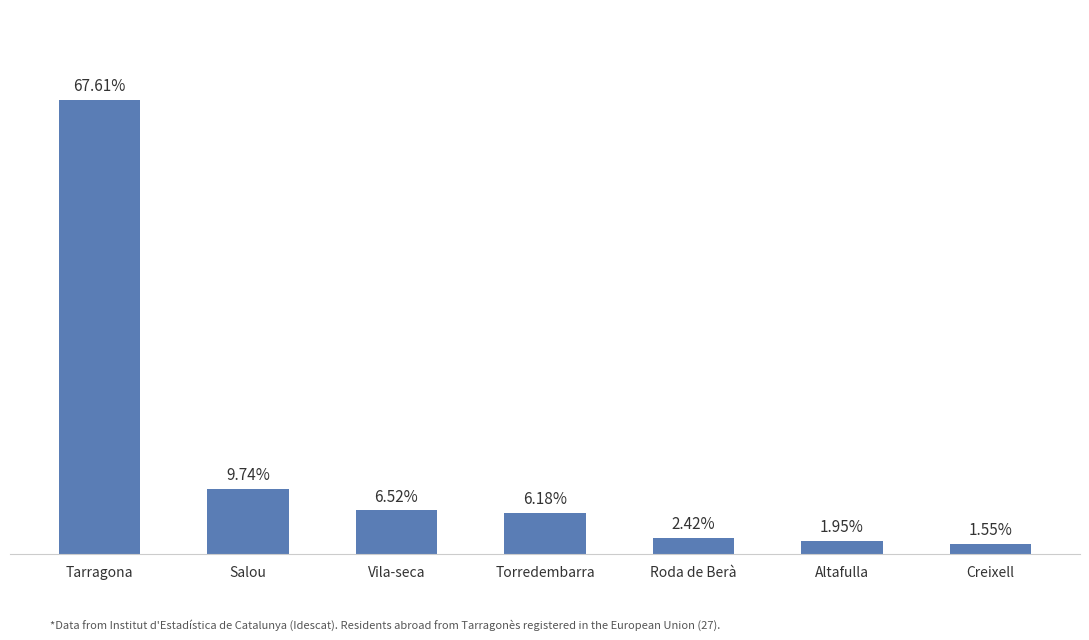

List the labels in order of value, largest first.

Tarragona, Salou, Vila-seca, Torredembarra, Roda de Berà, Altafulla, Creixell